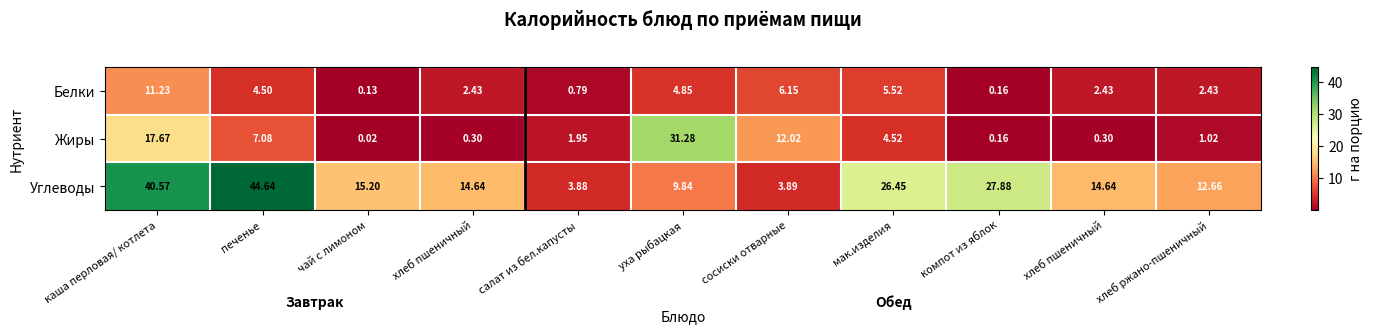

How many values in the Белки series are below 2?

3